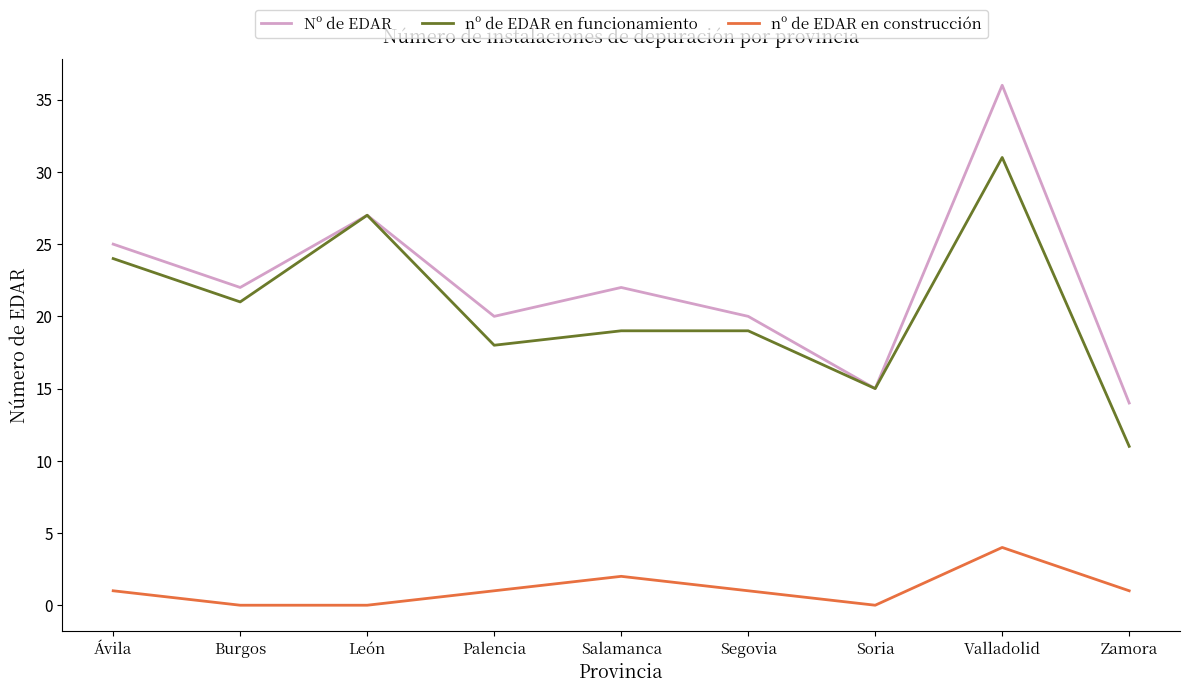

Reading left to right, what are all the values shown in this chart?

Nº de EDAR: 25	22	27	20	22	20	15	36	14
nº de EDAR en funcionamiento: 24	21	27	18	19	19	15	31	11
nº de EDAR en construcción: 1	0	0	1	2	1	0	4	1